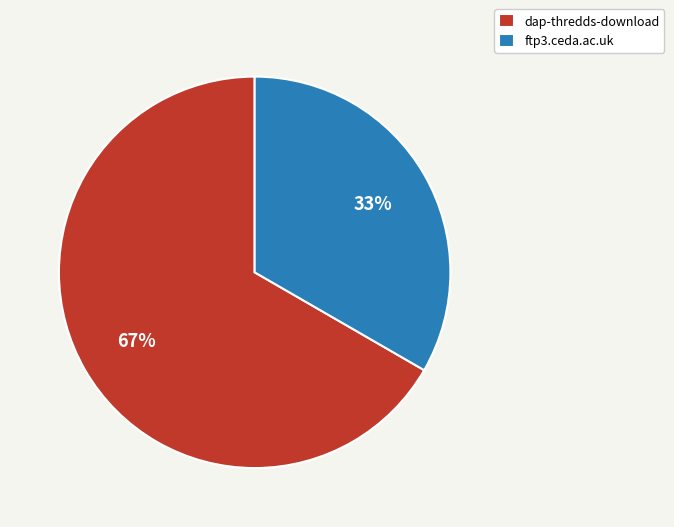

Count the number of slices in the pie.

2